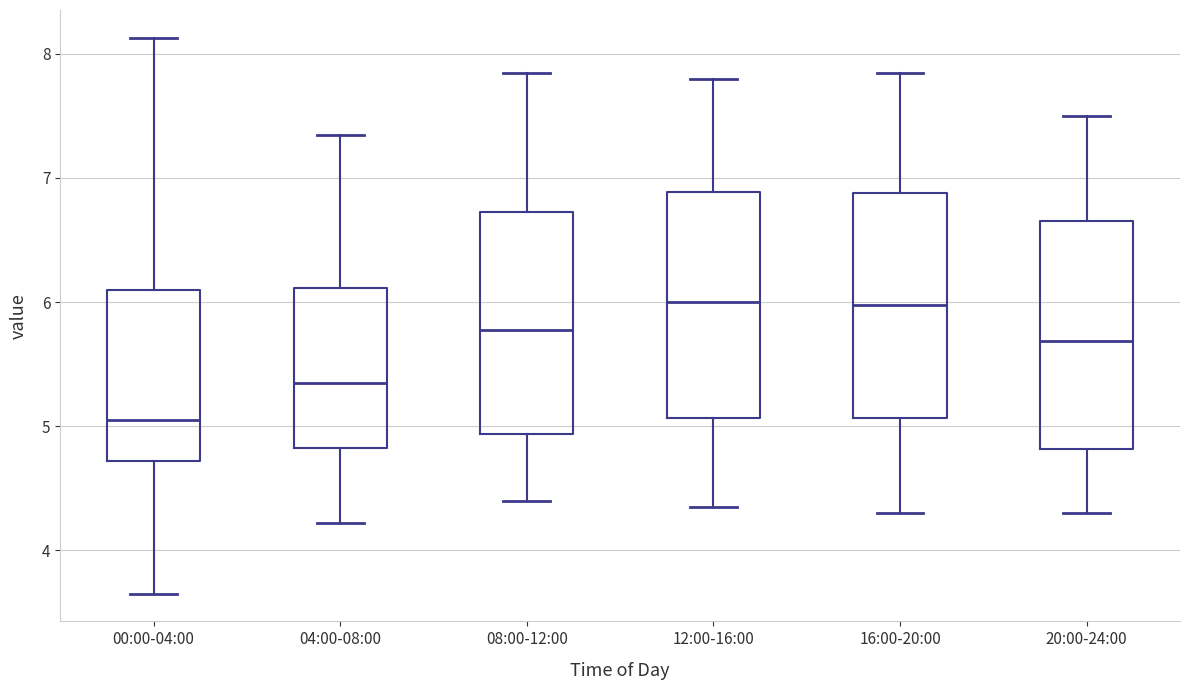

Reading left to right, read every box against the y-axis: the position of its median line, the range the box covers, and the ends of its whiskers. The values are not printed on the chart, so give them approximately, as read against the axis.

00:00-04:00: median 5.1, box 4.7 to 6.1, whiskers 3.7 to 8.1
04:00-08:00: median 5.4, box 4.8 to 6.1, whiskers 4.2 to 7.4
08:00-12:00: median 5.8, box 4.9 to 6.7, whiskers 4.4 to 7.9
12:00-16:00: median 6.0, box 5.1 to 6.9, whiskers 4.4 to 7.8
16:00-20:00: median 6.0, box 5.1 to 6.9, whiskers 4.3 to 7.9
20:00-24:00: median 5.7, box 4.8 to 6.7, whiskers 4.3 to 7.5